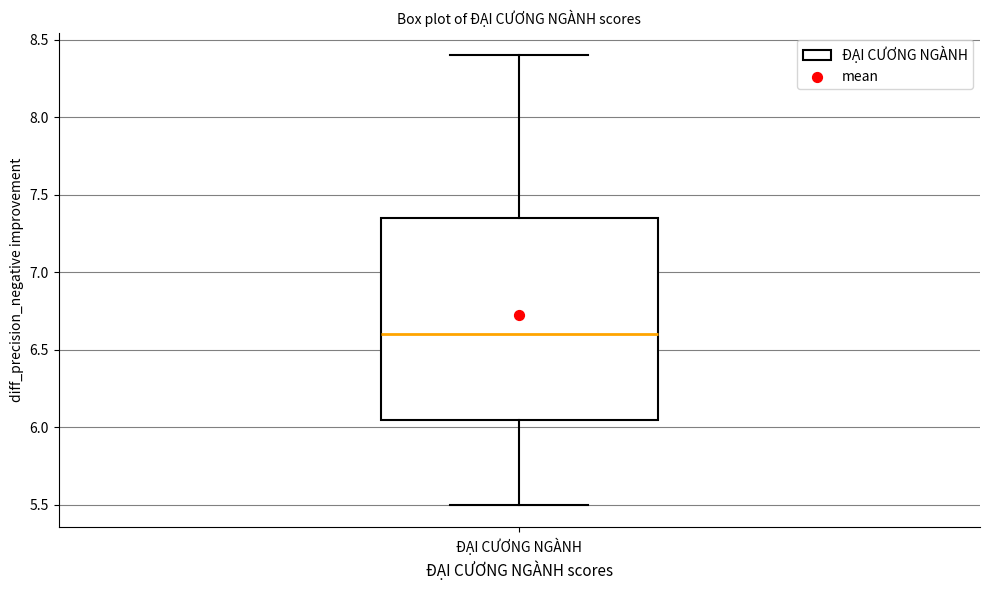

Where is the upper edge of the box for ĐẠI CƯƠNG NGÀNH on the y-axis? The values are not printed on the chart, so give them approximately, as read against the axis.

7.35